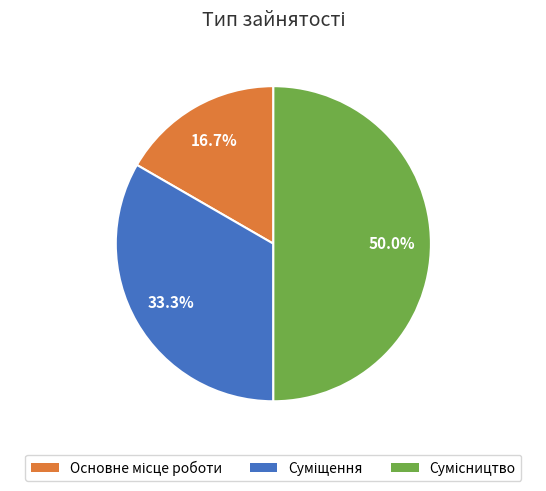

Count the number of slices in the pie.

3